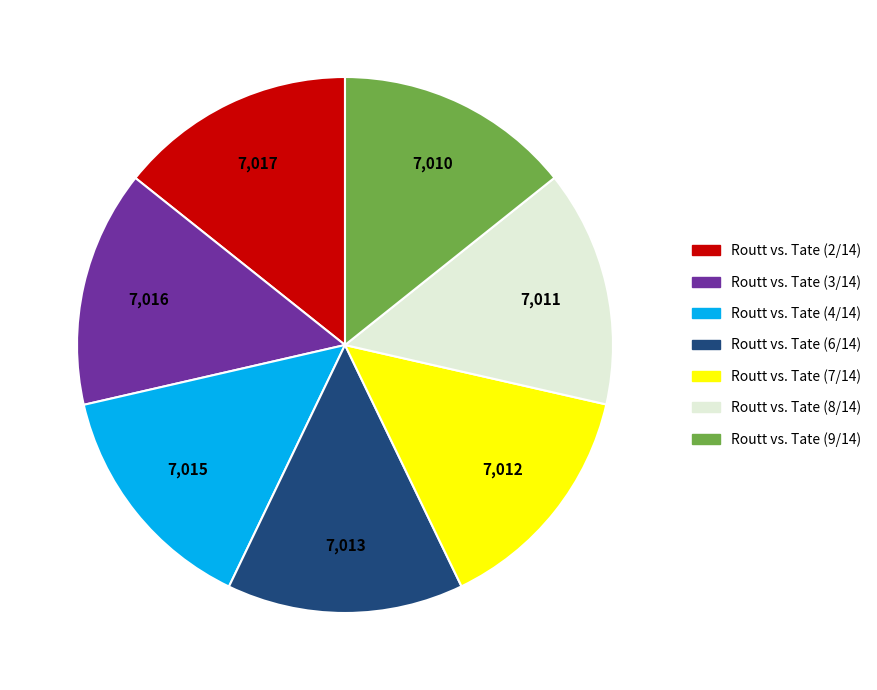

Is there any slice that represents more than half of the pie?

No